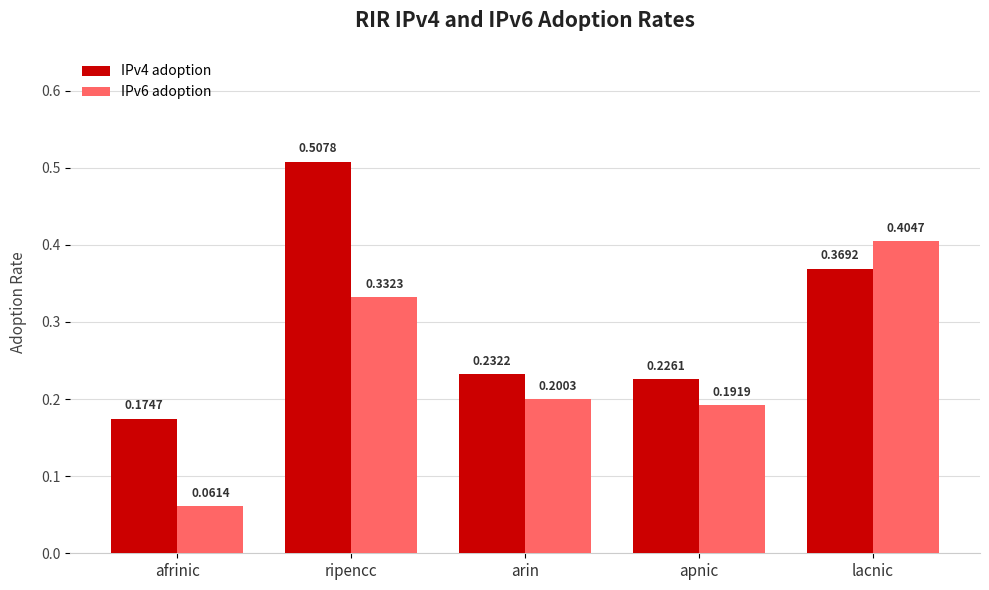

Rank the series by their maximum value, from highest to lowest.

IPv4 adoption, IPv6 adoption